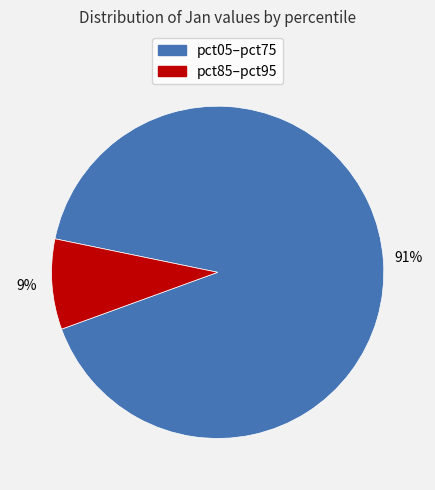

To the nearest percent, what is the difference between the largest and smallest slice percentages?

82%